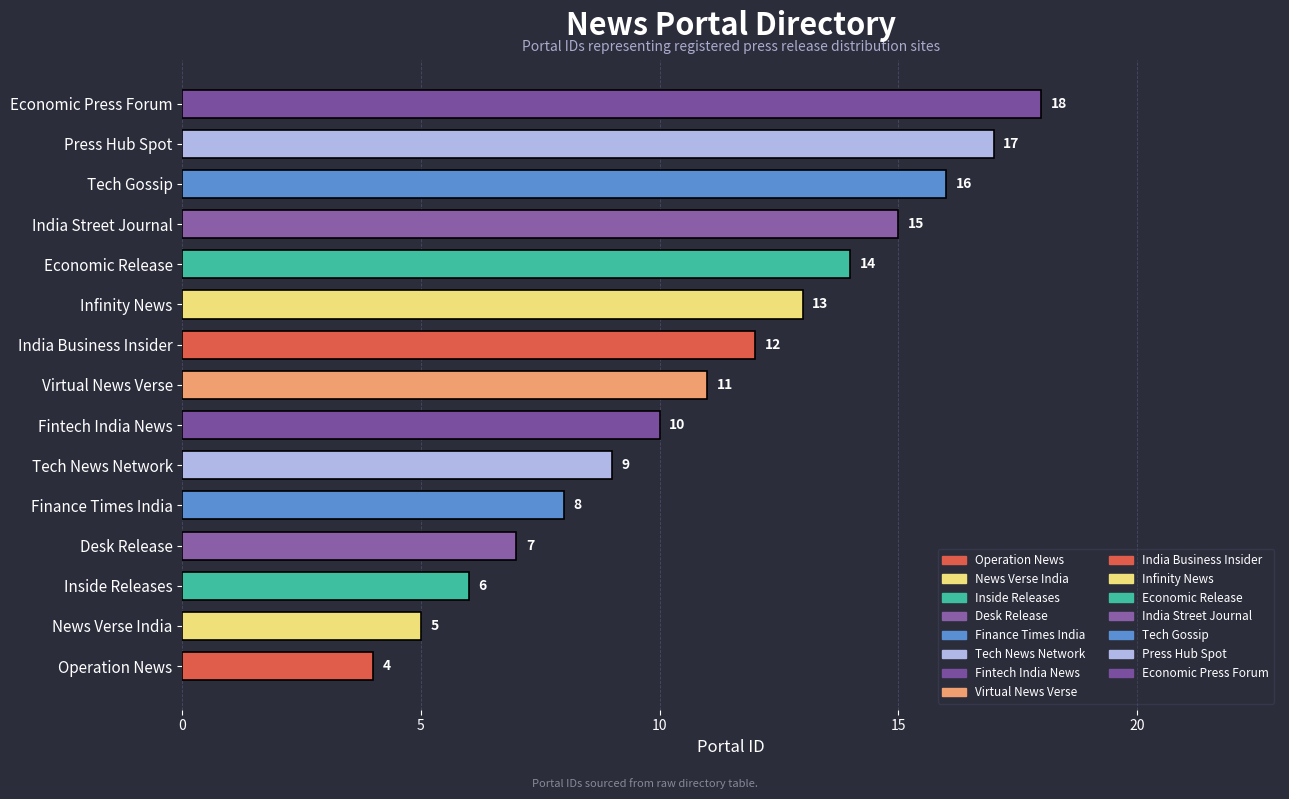

True or false: the data shows 4 at Virtual News Verse.

False